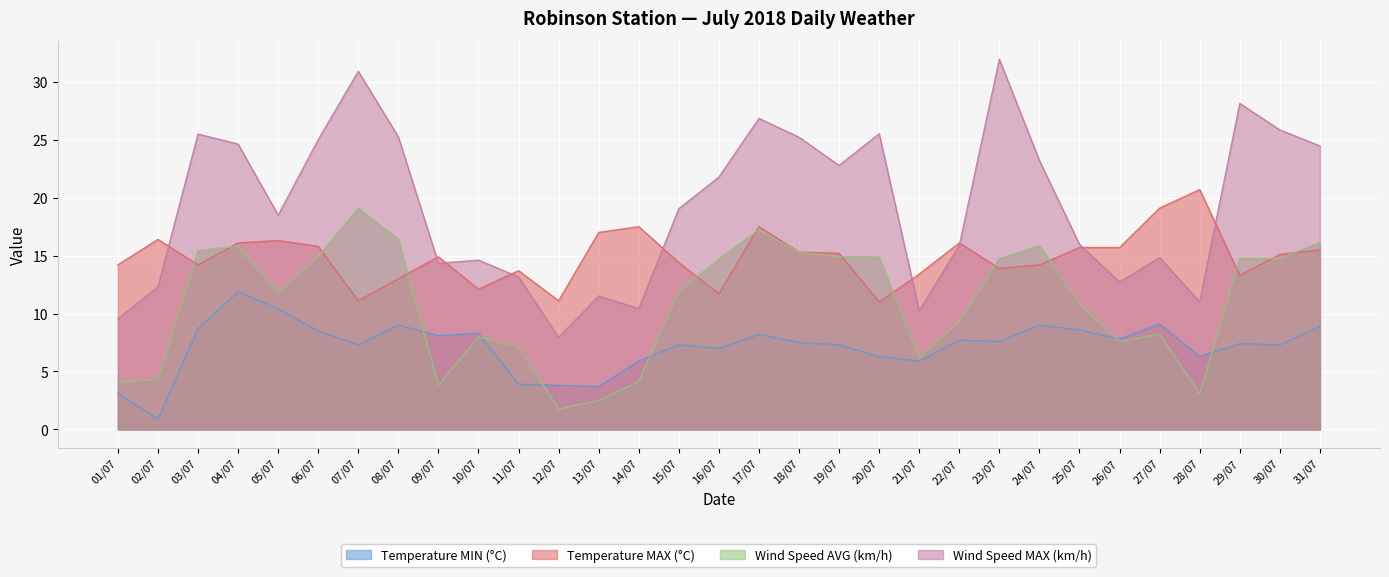

How many times do Wind Speed AVG (km/h) and Temperature MAX (°C) cross each other?

13